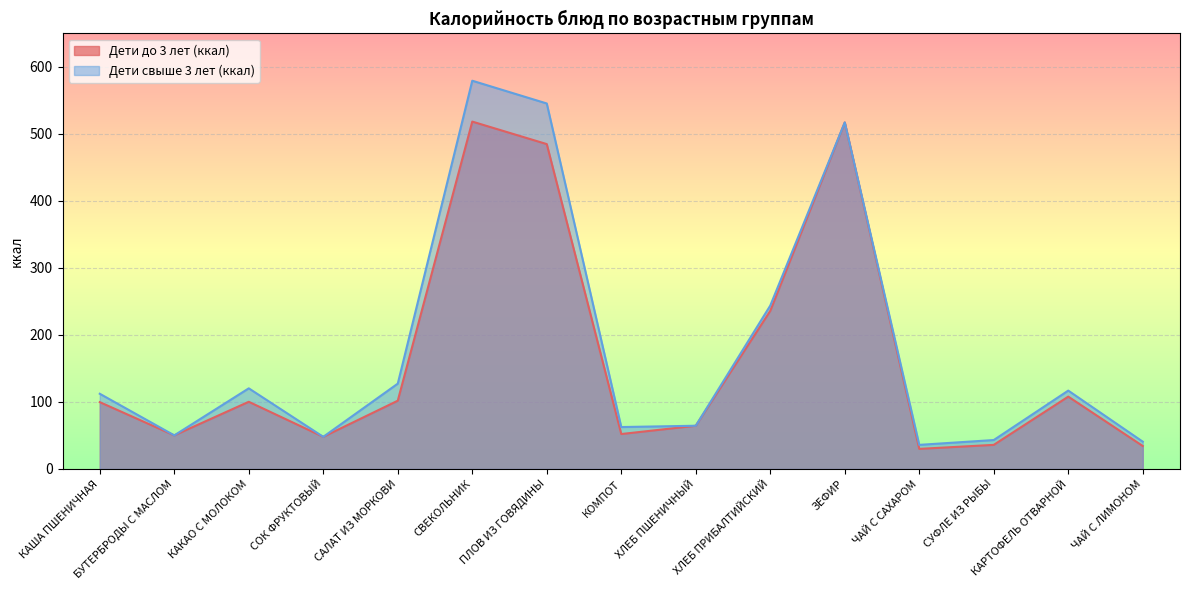

True or false: Дети до 3 лет (ккал) has more than 1 interior local peaks.

True